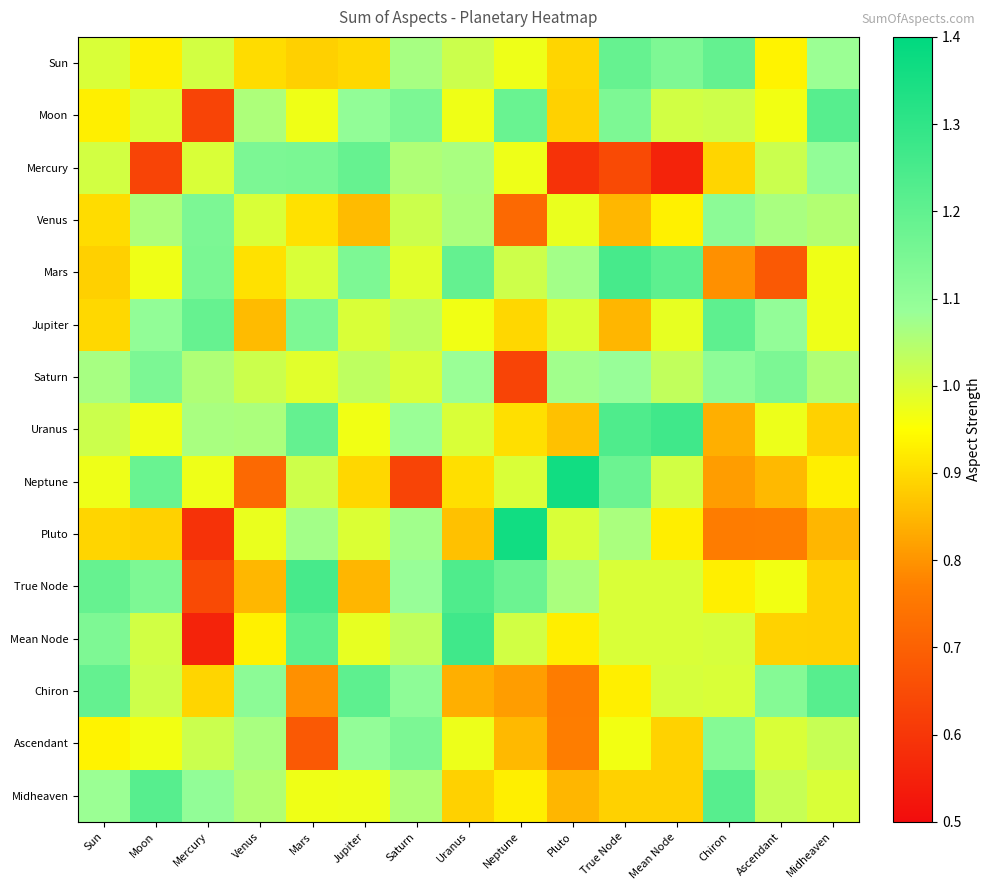

Reading left to right, list all the values displayed in this chart.

Sun: Sun=1.0	Moon=0.9	Mercury=1.0	Venus=0.9	Mars=0.9	Jupiter=0.9	Saturn=1.1	Uranus=1.0	Neptune=1.0	Pluto=0.9	True Node=1.2	Mean Node=1.1	Chiron=1.2	Ascendant=0.9	Midheaven=1.1
Moon: Sun=0.9	Moon=1.0	Mercury=0.6	Venus=1.1	Mars=1.0	Jupiter=1.1	Saturn=1.1	Uranus=1.0	Neptune=1.2	Pluto=0.9	True Node=1.1	Mean Node=1.0	Chiron=1.0	Ascendant=1.0	Midheaven=1.2
Mercury: Sun=1.0	Moon=0.6	Mercury=1.0	Venus=1.1	Mars=1.1	Jupiter=1.2	Saturn=1.1	Uranus=1.1	Neptune=1.0	Pluto=0.6	True Node=0.6	Mean Node=0.6	Chiron=0.9	Ascendant=1.0	Midheaven=1.1
Venus: Sun=0.9	Moon=1.1	Mercury=1.1	Venus=1.0	Mars=0.9	Jupiter=0.9	Saturn=1.0	Uranus=1.1	Neptune=0.7	Pluto=1.0	True Node=0.8	Mean Node=0.9	Chiron=1.1	Ascendant=1.1	Midheaven=1.1
Mars: Sun=0.9	Moon=1.0	Mercury=1.1	Venus=0.9	Mars=1.0	Jupiter=1.1	Saturn=1.0	Uranus=1.2	Neptune=1.0	Pluto=1.1	True Node=1.3	Mean Node=1.2	Chiron=0.8	Ascendant=0.7	Midheaven=1.0
Jupiter: Sun=0.9	Moon=1.1	Mercury=1.2	Venus=0.9	Mars=1.1	Jupiter=1.0	Saturn=1.0	Uranus=1.0	Neptune=0.9	Pluto=1.0	True Node=0.8	Mean Node=1.0	Chiron=1.2	Ascendant=1.1	Midheaven=1.0
Saturn: Sun=1.1	Moon=1.1	Mercury=1.1	Venus=1.0	Mars=1.0	Jupiter=1.0	Saturn=1.0	Uranus=1.1	Neptune=0.6	Pluto=1.1	True Node=1.1	Mean Node=1.0	Chiron=1.1	Ascendant=1.1	Midheaven=1.1
Uranus: Sun=1.0	Moon=1.0	Mercury=1.1	Venus=1.1	Mars=1.2	Jupiter=1.0	Saturn=1.1	Uranus=1.0	Neptune=0.9	Pluto=0.9	True Node=1.2	Mean Node=1.3	Chiron=0.8	Ascendant=1.0	Midheaven=0.9
Neptune: Sun=1.0	Moon=1.2	Mercury=1.0	Venus=0.7	Mars=1.0	Jupiter=0.9	Saturn=0.6	Uranus=0.9	Neptune=1.0	Pluto=1.4	True Node=1.2	Mean Node=1.0	Chiron=0.8	Ascendant=0.9	Midheaven=0.9
Pluto: Sun=0.9	Moon=0.9	Mercury=0.6	Venus=1.0	Mars=1.1	Jupiter=1.0	Saturn=1.1	Uranus=0.9	Neptune=1.4	Pluto=1.0	True Node=1.1	Mean Node=0.9	Chiron=0.8	Ascendant=0.8	Midheaven=0.8
True Node: Sun=1.2	Moon=1.1	Mercury=0.6	Venus=0.8	Mars=1.3	Jupiter=0.8	Saturn=1.1	Uranus=1.2	Neptune=1.2	Pluto=1.1	True Node=1.0	Mean Node=1.0	Chiron=0.9	Ascendant=1.0	Midheaven=0.9
Mean Node: Sun=1.1	Moon=1.0	Mercury=0.6	Venus=0.9	Mars=1.2	Jupiter=1.0	Saturn=1.0	Uranus=1.3	Neptune=1.0	Pluto=0.9	True Node=1.0	Mean Node=1.0	Chiron=1.0	Ascendant=0.9	Midheaven=0.9
Chiron: Sun=1.2	Moon=1.0	Mercury=0.9	Venus=1.1	Mars=0.8	Jupiter=1.2	Saturn=1.1	Uranus=0.8	Neptune=0.8	Pluto=0.8	True Node=0.9	Mean Node=1.0	Chiron=1.0	Ascendant=1.1	Midheaven=1.2
Ascendant: Sun=0.9	Moon=1.0	Mercury=1.0	Venus=1.1	Mars=0.7	Jupiter=1.1	Saturn=1.1	Uranus=1.0	Neptune=0.9	Pluto=0.8	True Node=1.0	Mean Node=0.9	Chiron=1.1	Ascendant=1.0	Midheaven=1.0
Midheaven: Sun=1.1	Moon=1.2	Mercury=1.1	Venus=1.1	Mars=1.0	Jupiter=1.0	Saturn=1.1	Uranus=0.9	Neptune=0.9	Pluto=0.8	True Node=0.9	Mean Node=0.9	Chiron=1.2	Ascendant=1.0	Midheaven=1.0